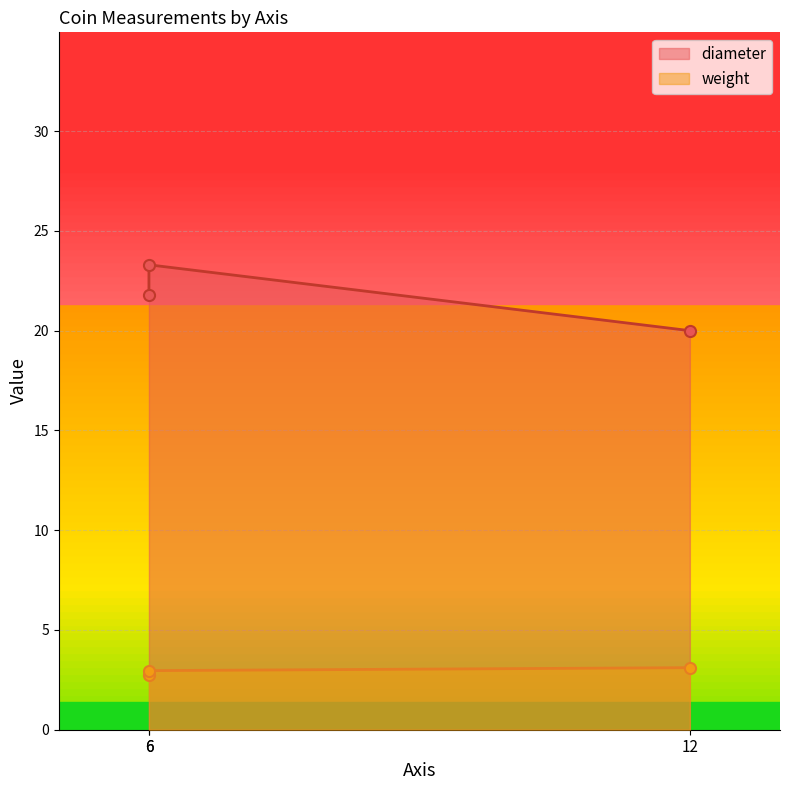

Which series has the largest total across all categories?

diameter